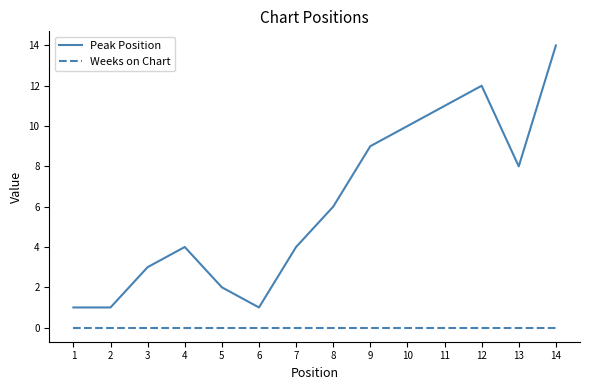

At 12, list the series in order from largest to smallest.

Peak Position, Weeks on Chart